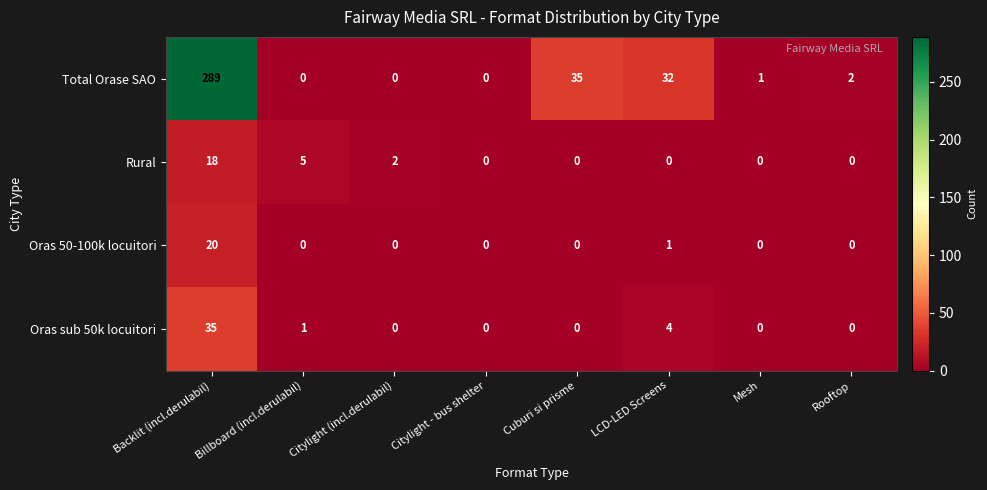

Where does the Total Orase SAO series first go above 2?

Backlit (incl.derulabil)